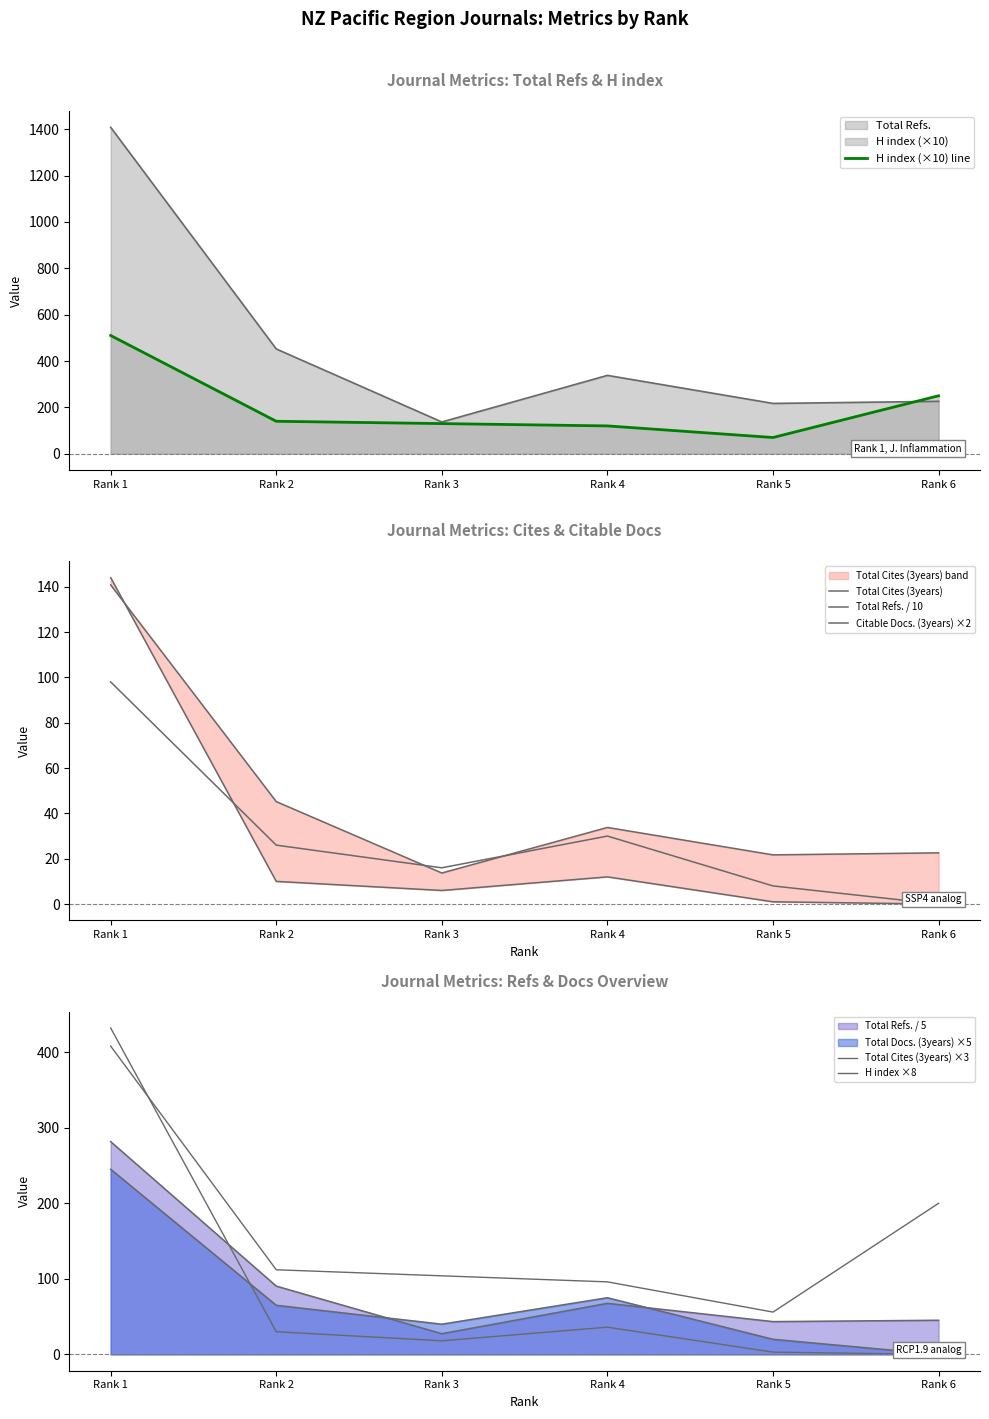

What is the minimum value for H index ×8?

56.0